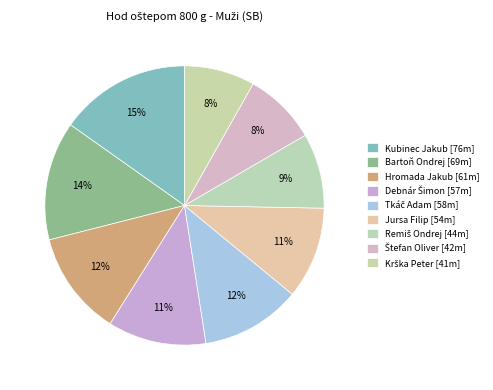

Rank the categories by value from highest to lowest.

Kubinec Jakub, Bartoň Ondrej, Hromada Jakub, Tkáč Adam, Debnár Šimon, Jursa Filip, Remiš Ondrej, Štefan Oliver, Krška Peter